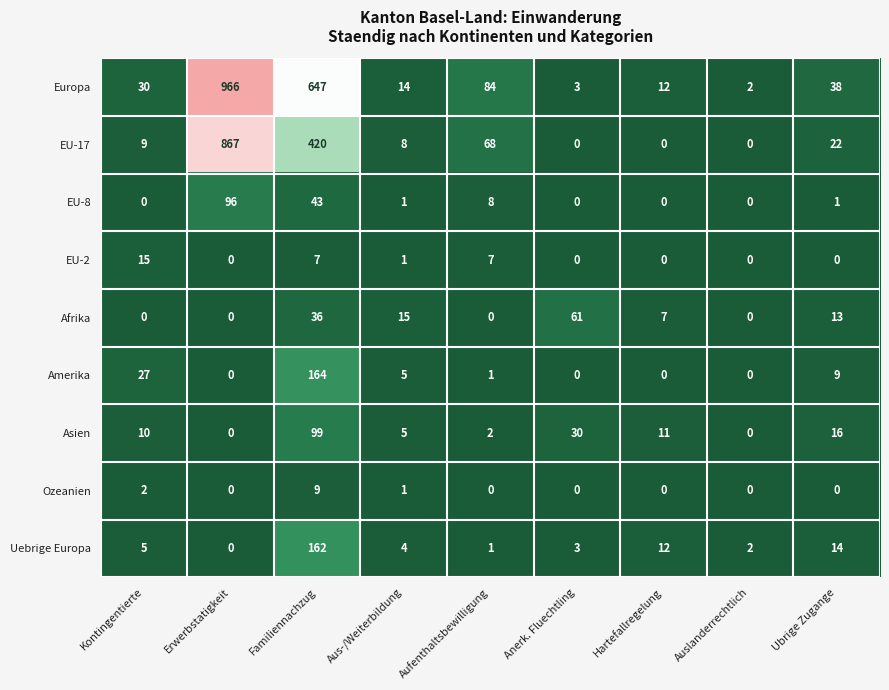

Is it true that Amerika equals 5 at Aus-/Weiterbildung?

True